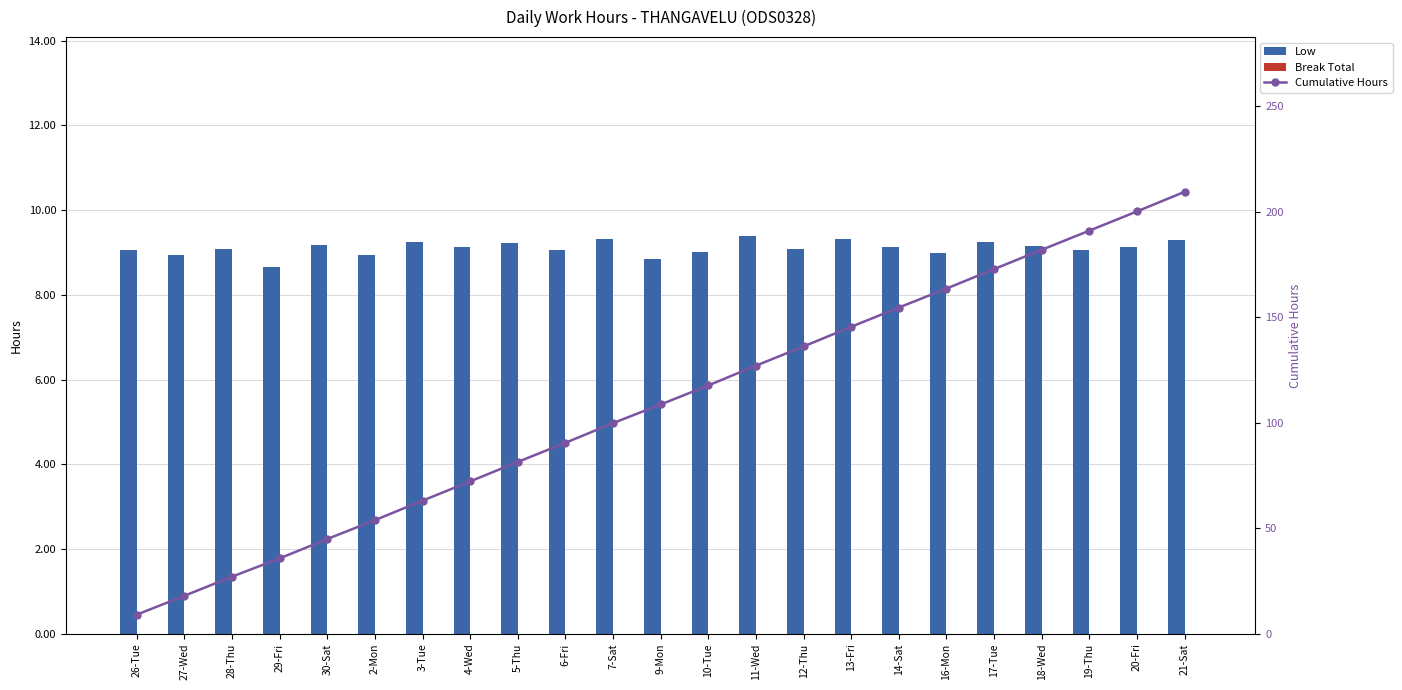

Where does the Cumulative Hours series first go above 108?

9-Mon